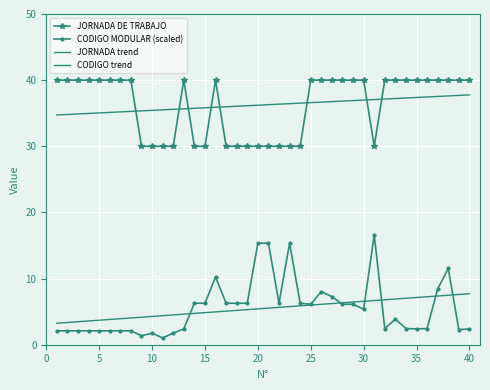

True or false: JORNADA DE TRABAJO and CODIGO MODULAR (scaled) intersect in this chart.

False